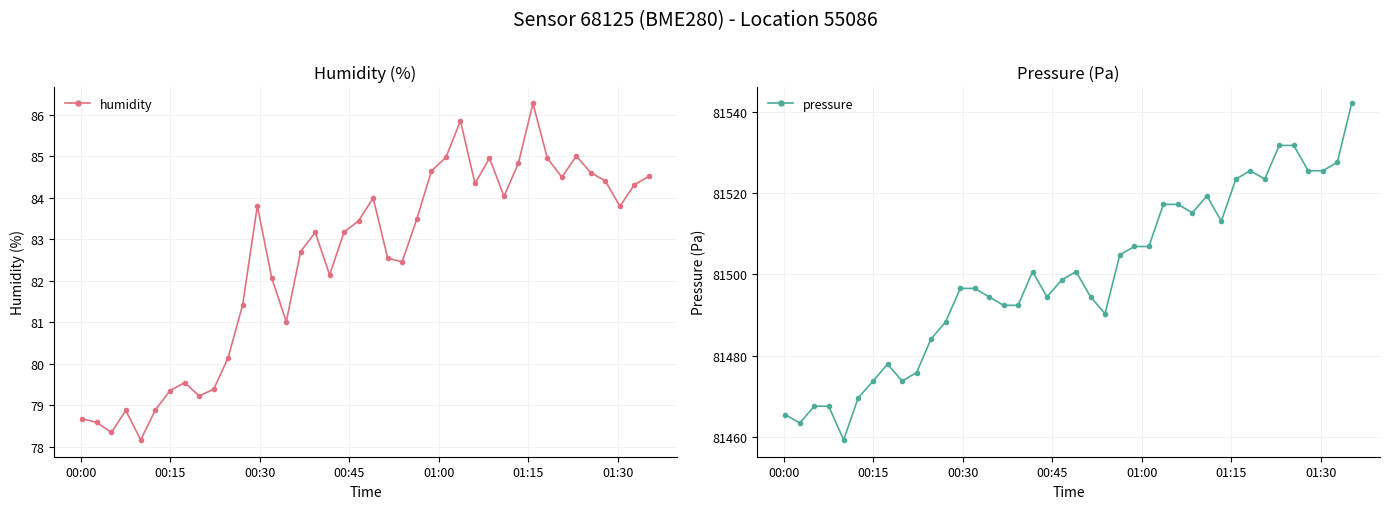

What is the highest value of the pressure series?

81542.0